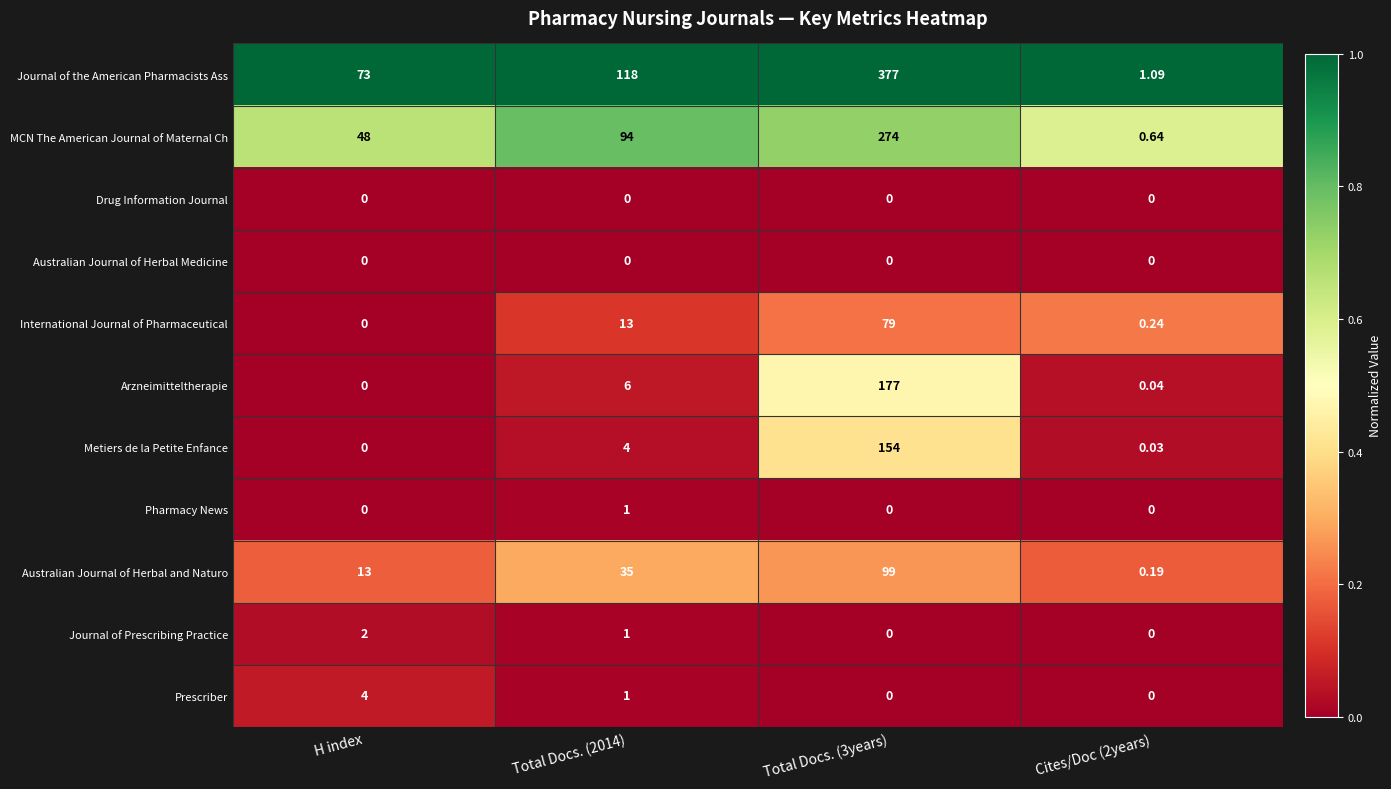

Which series changed the most between Total Docs. (2014) and Total Docs. (3years)?

Journal of the American Pharmacists Ass